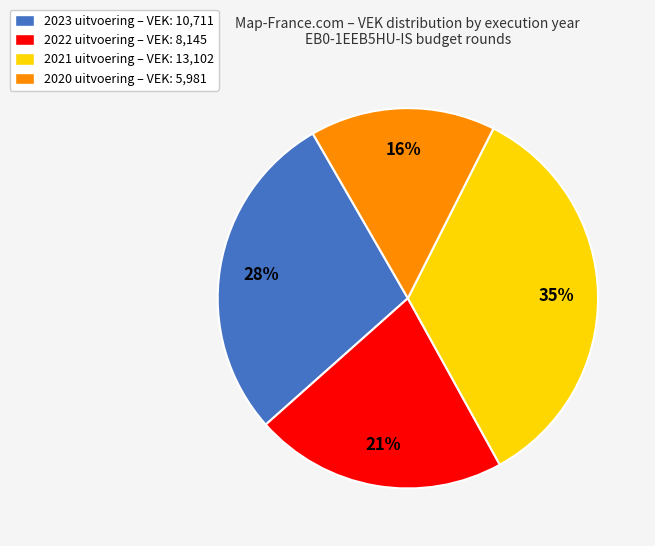

Which category has the biggest portion of the pie?

2021 uitvoering – VEK: 13,102